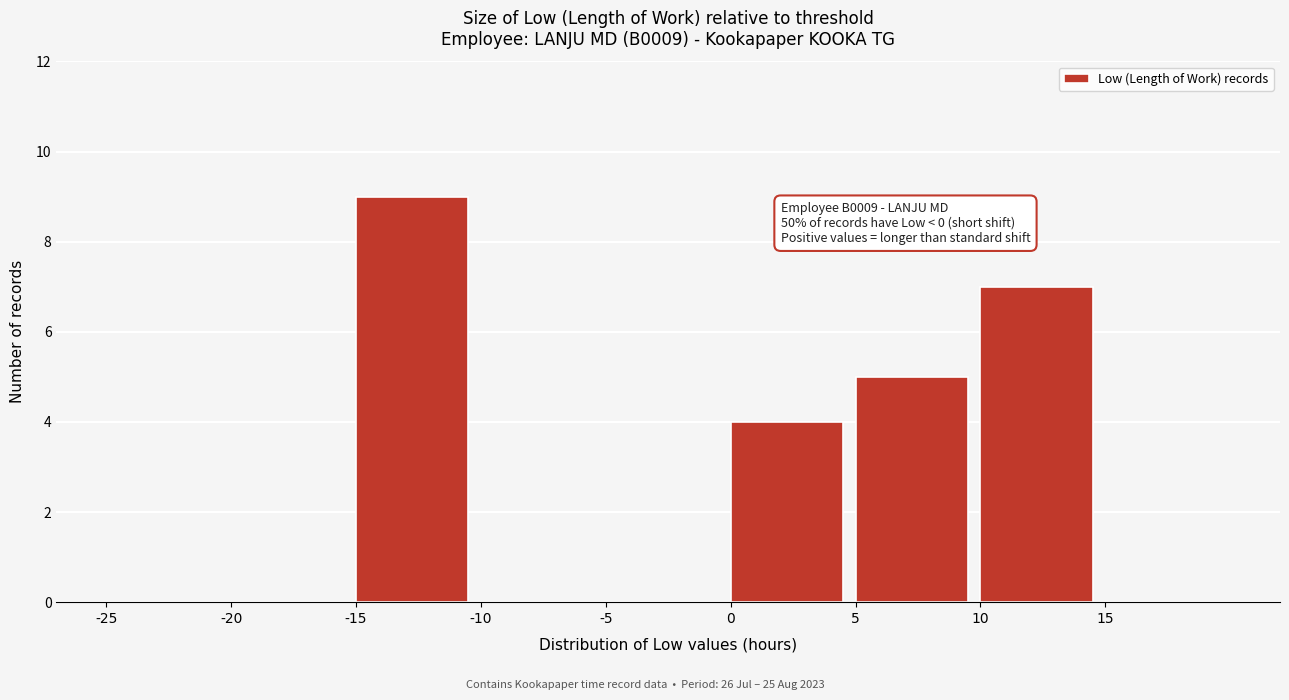

Over which range of the x-axis is the bar tallest?

-15 to -10